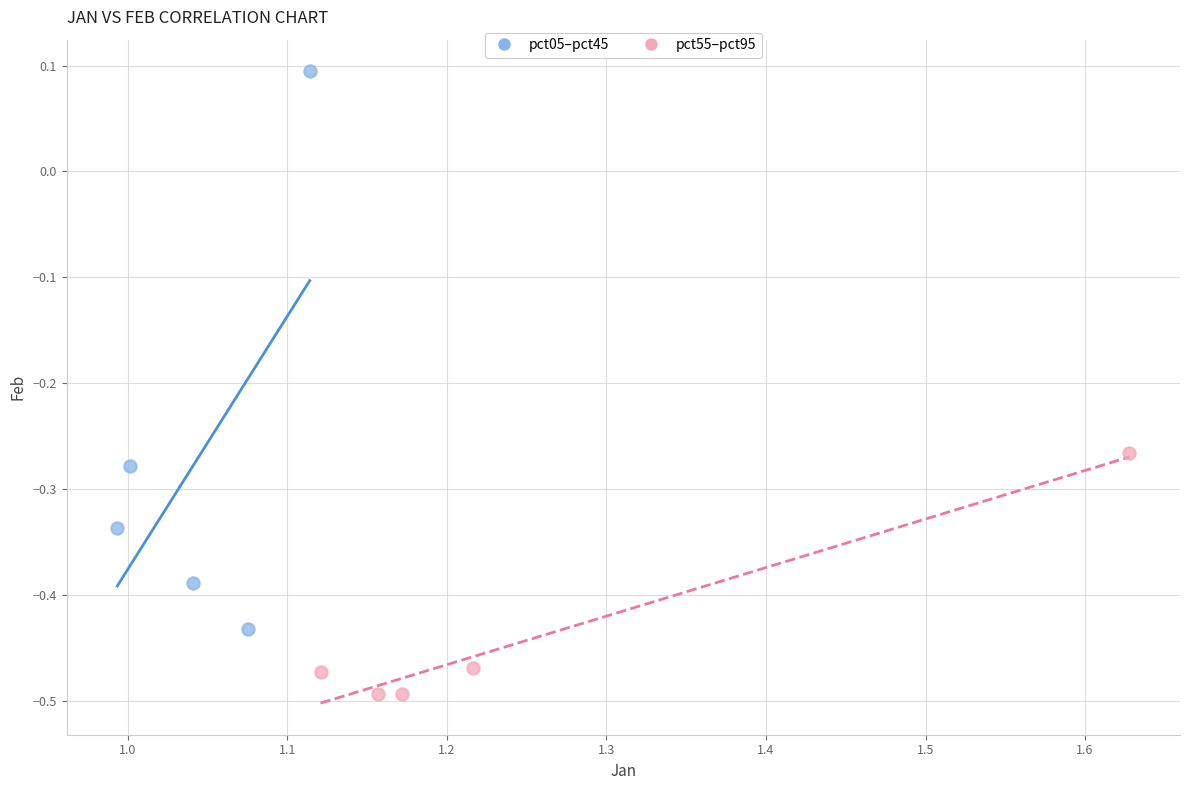

Which series contains the highest Y value?

pct05–pct45